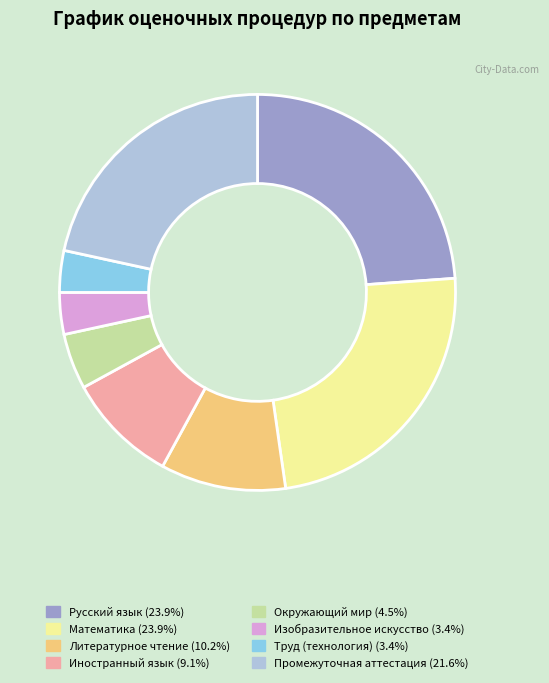

Count the number of slices in the pie.

8